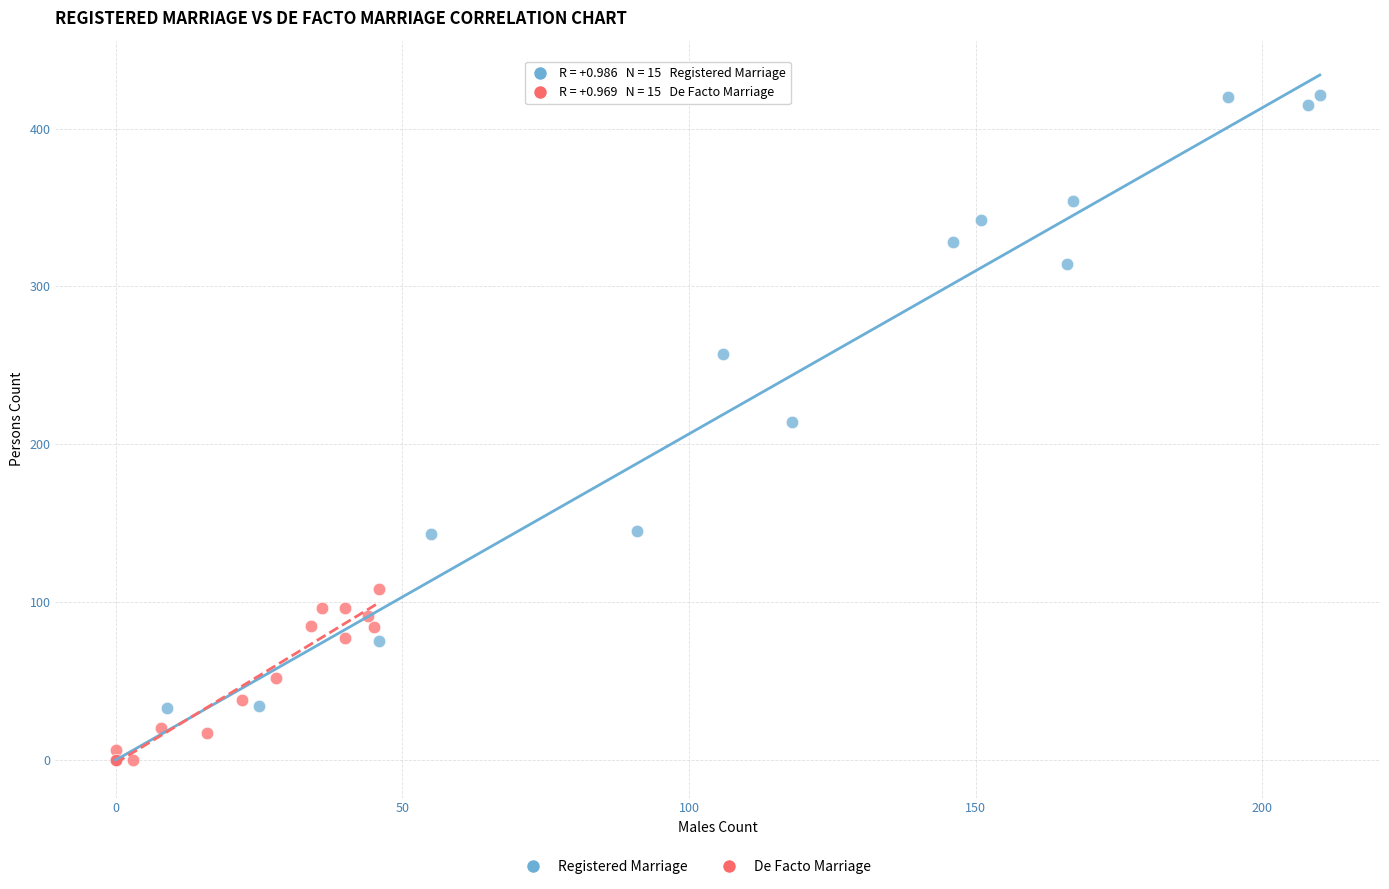

Which series has the widest spread of Y values?

Registered Marriage